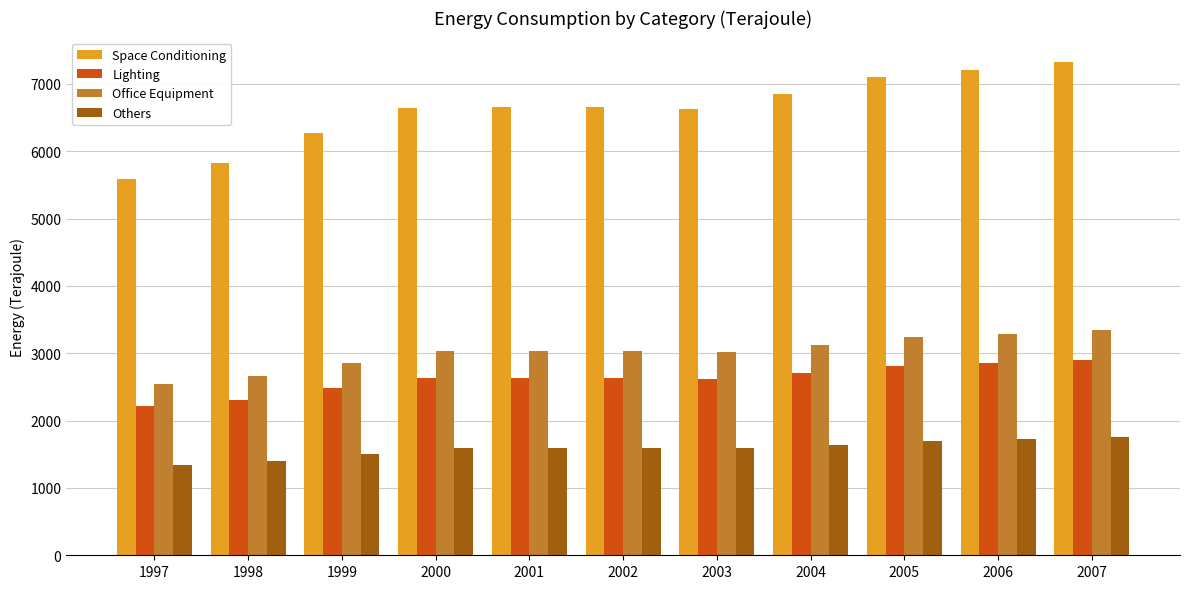

What are all the series names shown in the legend?

Space Conditioning, Lighting, Office Equipment, Others